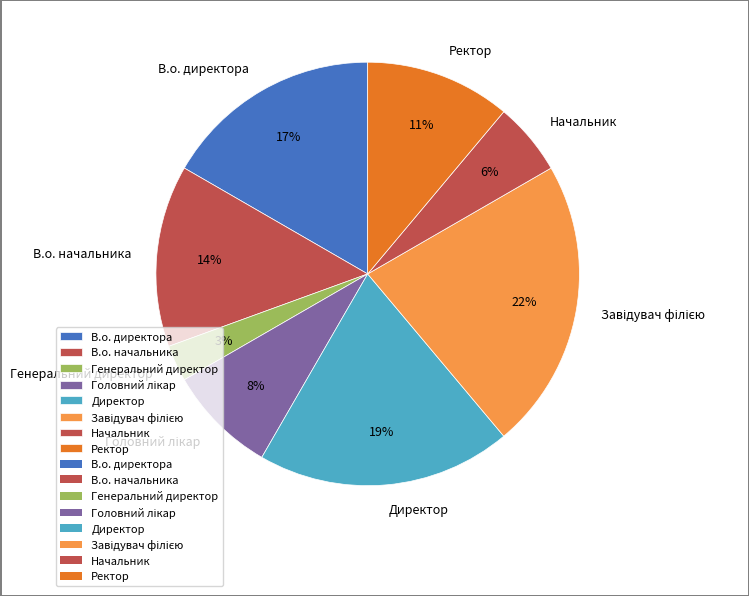

Is the sum of Генеральний директор and В.о. директора greater than half?

No